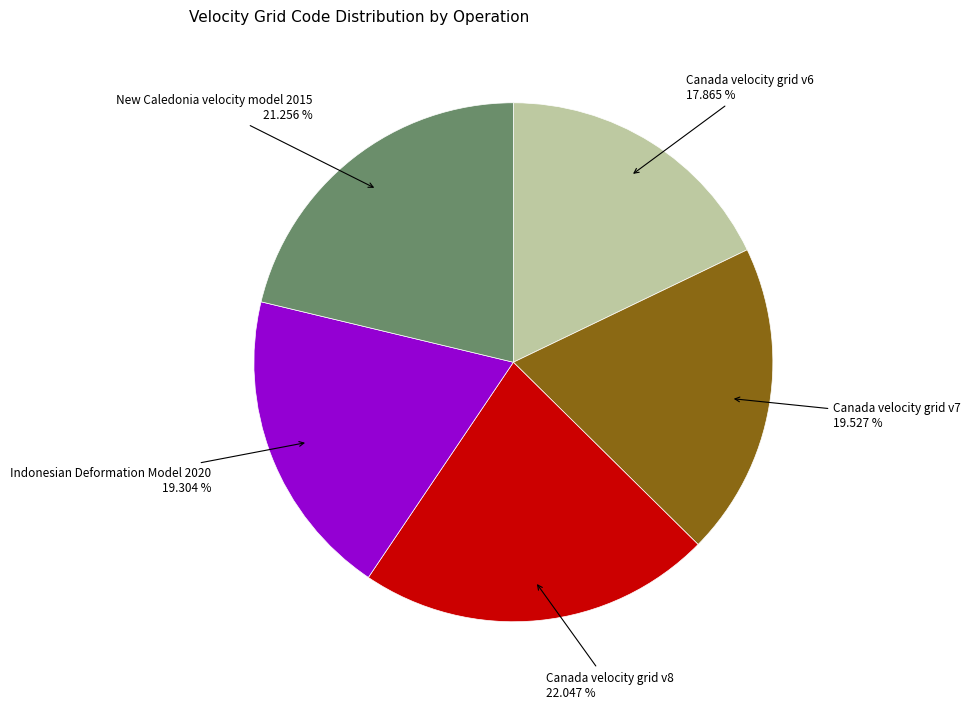

Is there a majority slice in this chart?

No